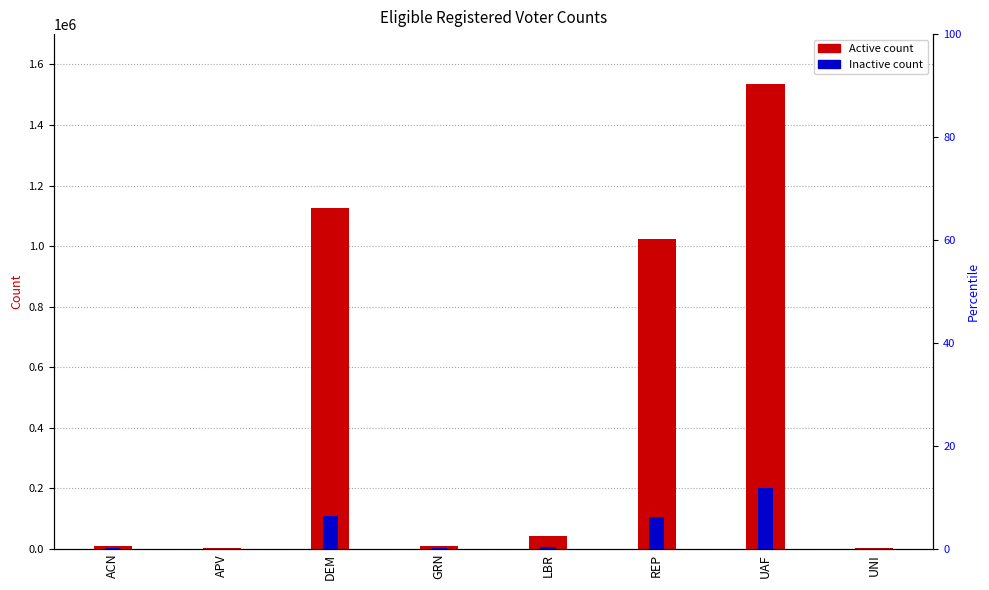

Read the Active value at GRN.

8716